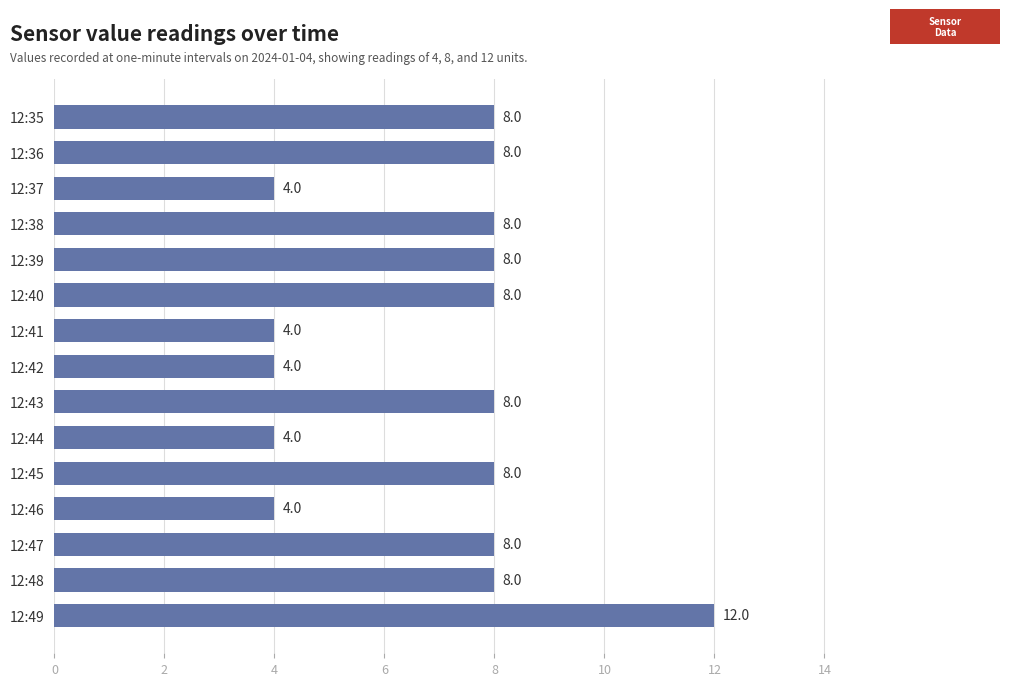

What is the value of the 14th bar from the top?

8